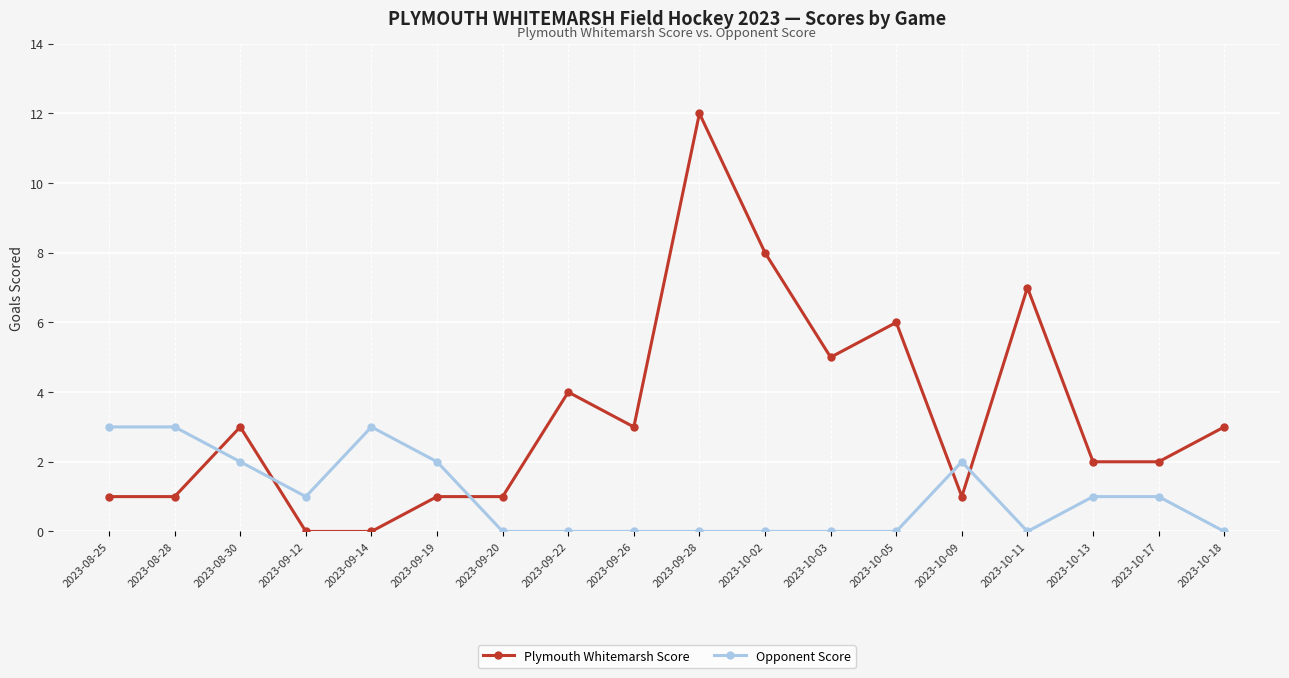

Reading left to right, list all the values displayed in this chart.

Plymouth Whitemarsh Score: 1	1	3	0	0	1	1	4	3	12	8	5	6	1	7	2	2	3
Opponent Score: 3	3	2	1	3	2	0	0	0	0	0	0	0	2	0	1	1	0